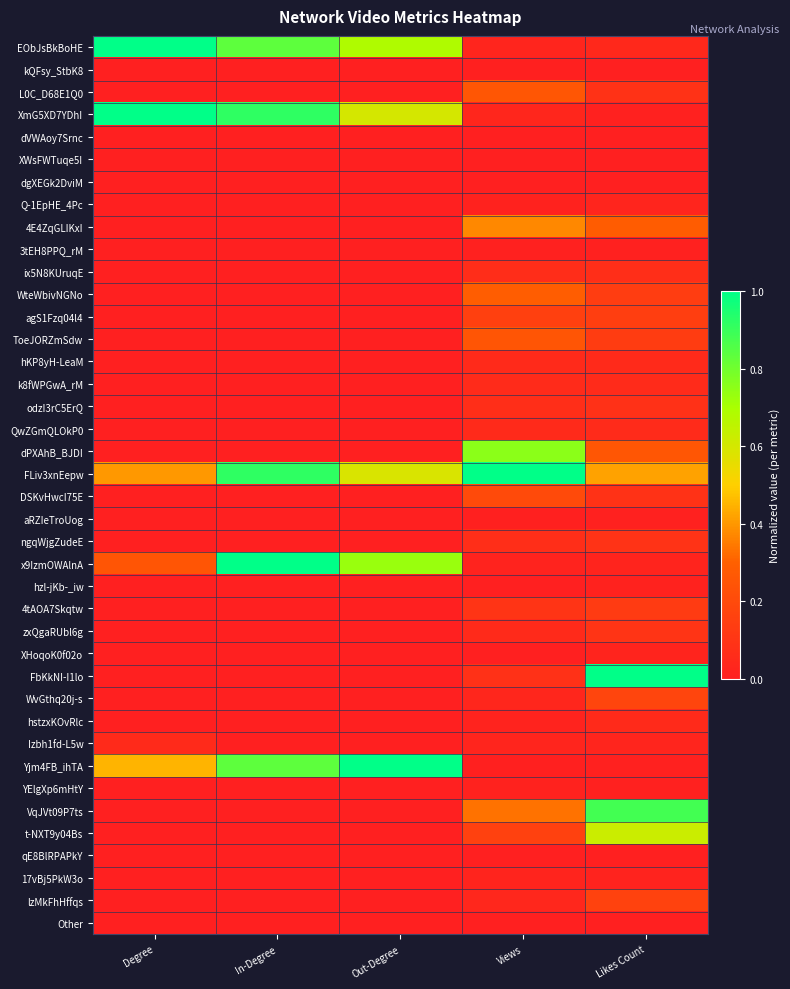

Which series has the largest total across all categories?

FLiv3xnEepw